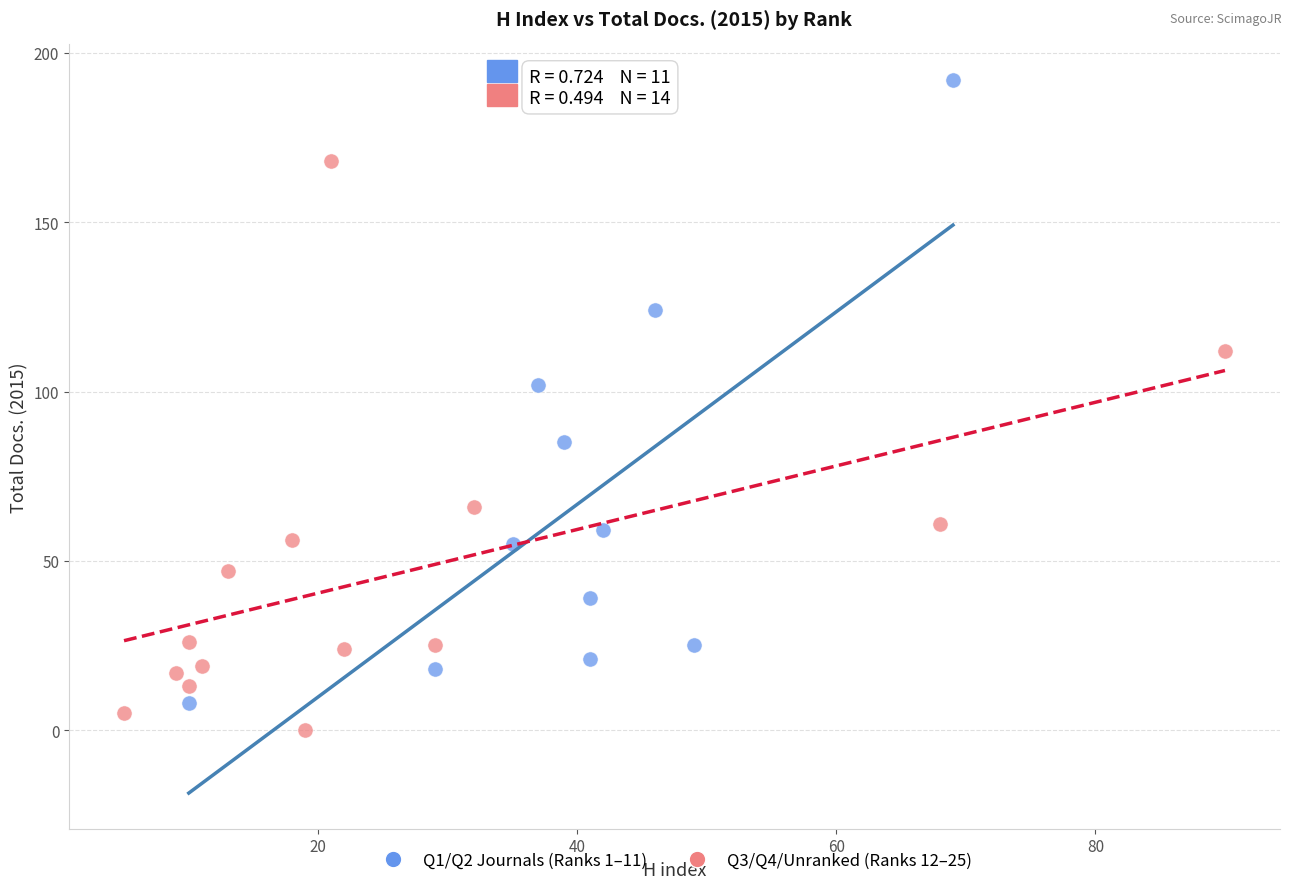

Which series reaches the maximum Y coordinate?

Q1/Q2 Journals (Ranks 1–11)